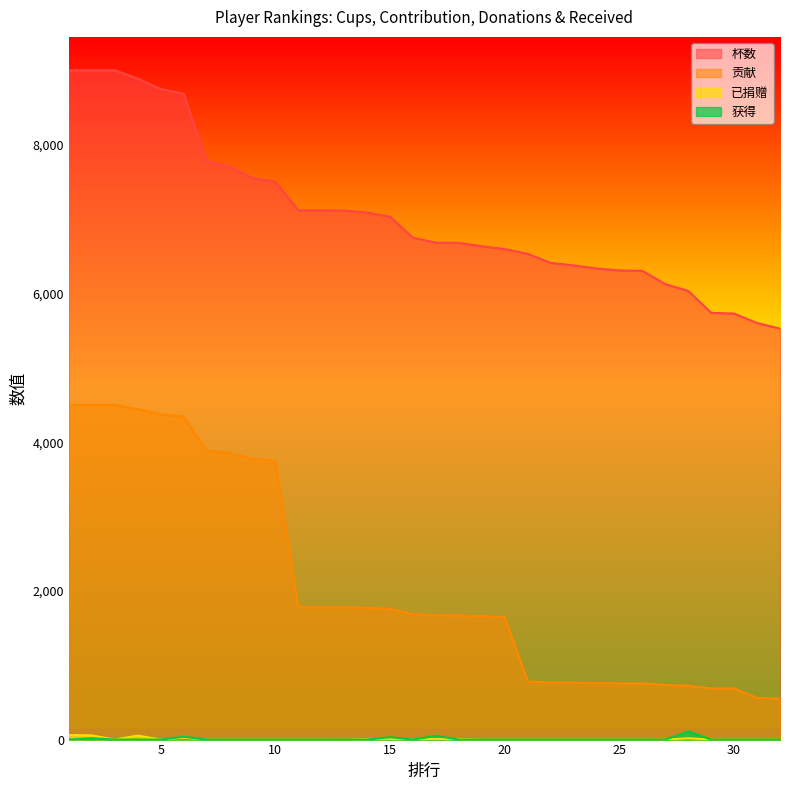

What is the value of the 已捐赠 point at the 17th from the left?

10